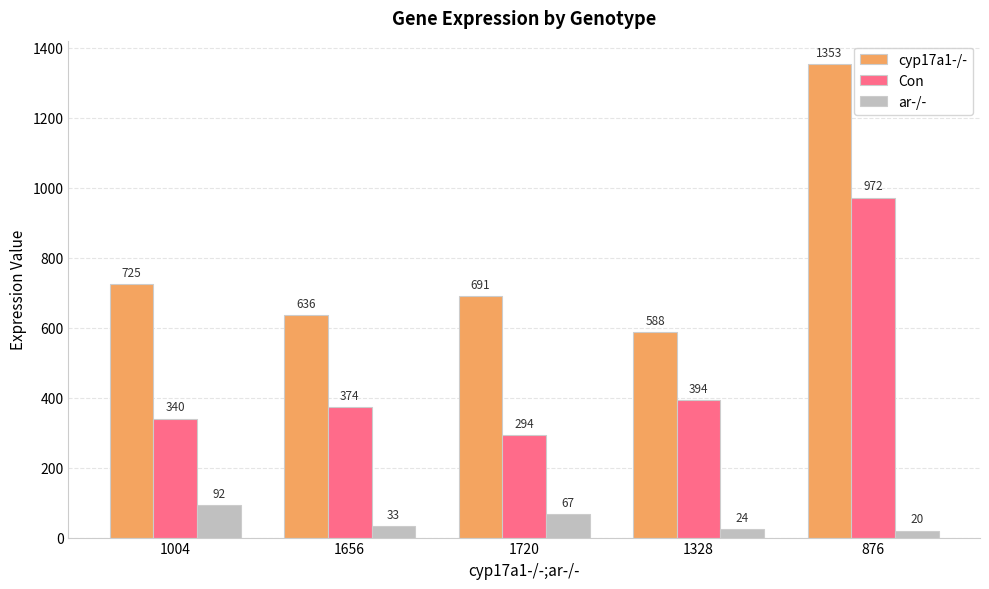

What is the sum of the cyp17a1-/- values at 1328 and 876?

1941